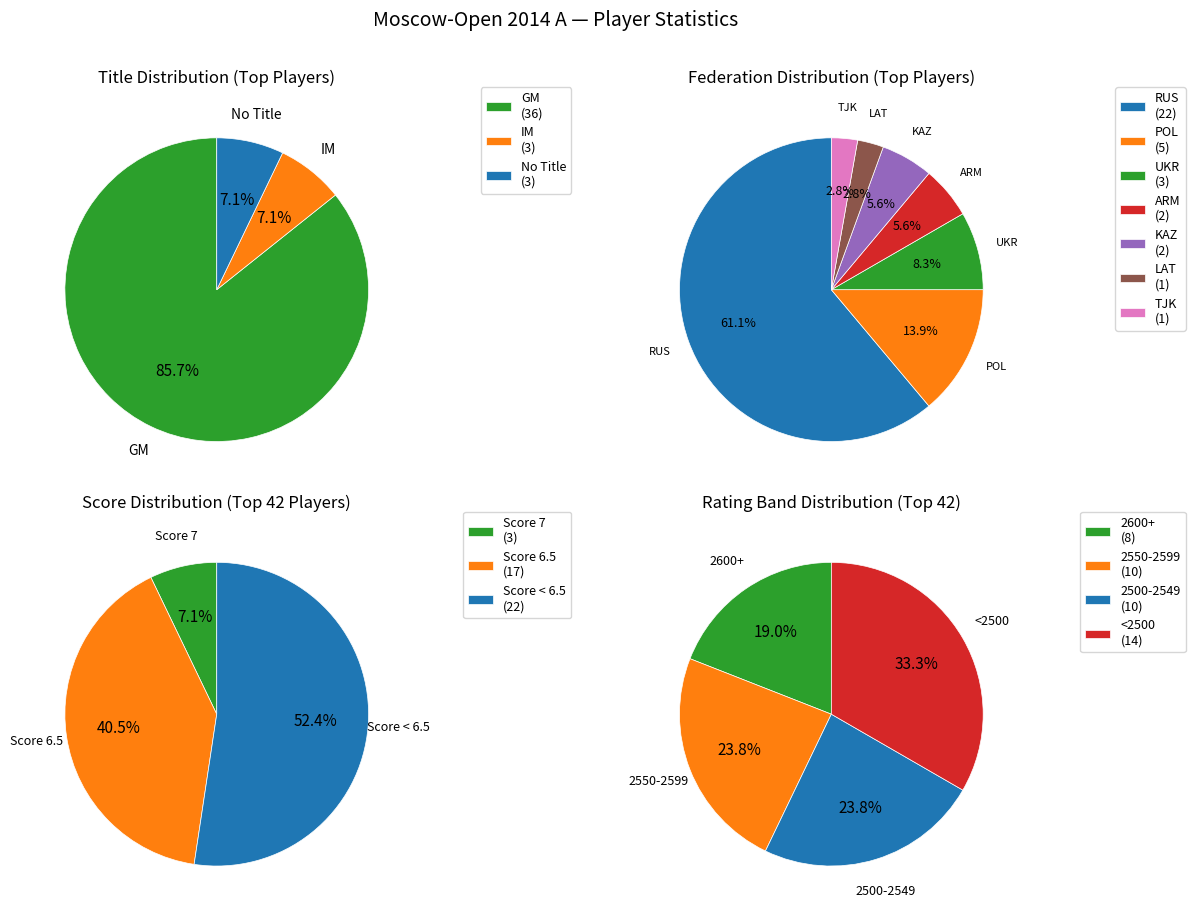

What is the change in value from GM to IM?

-33